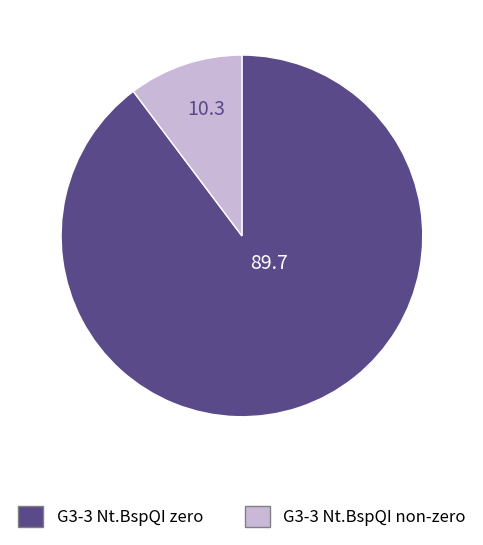

Does any single category account for the majority?

Yes